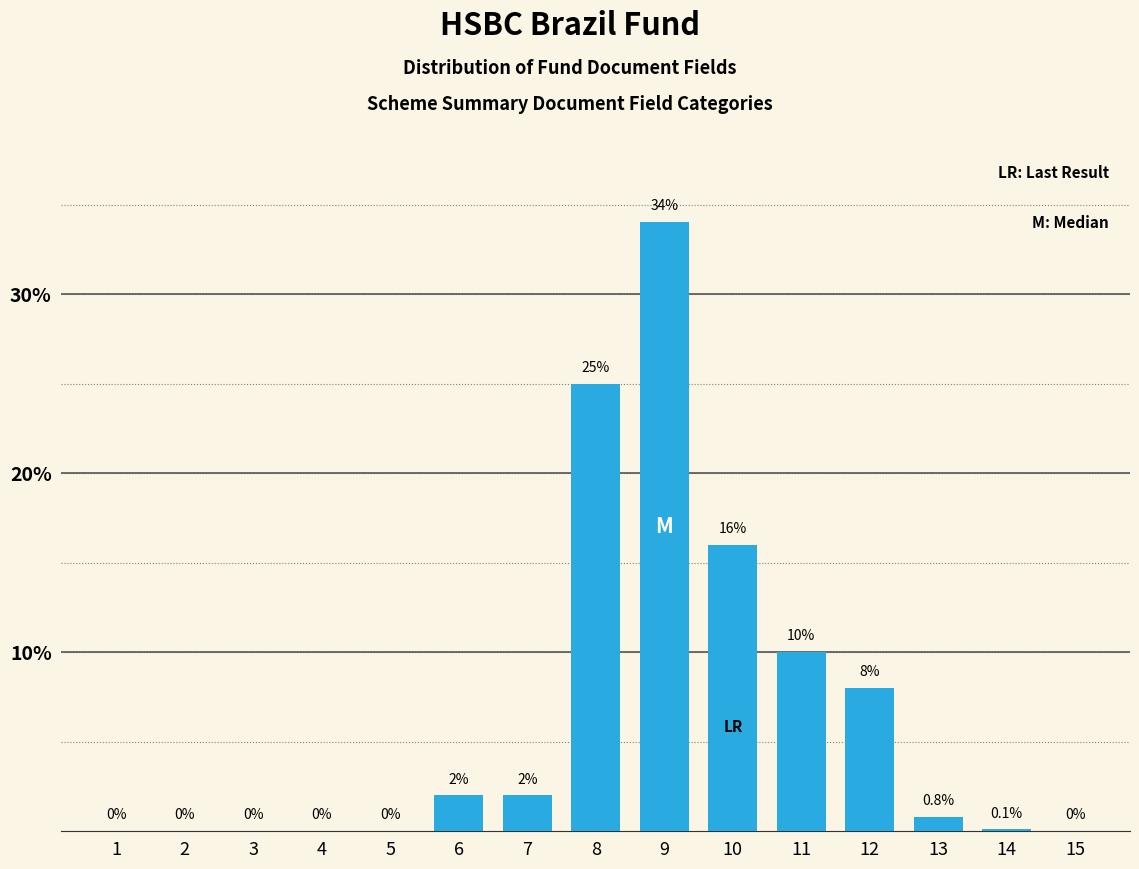

Reading right to left, list all the values displayed in this chart.

15=0.0	14=0.1	13=0.8	12=8.0	11=10.0	10=16.0	9=34.0	8=25.0	7=2.0	6=2.0	5=0.0	4=0.0	3=0.0	2=0.0	1=0.0